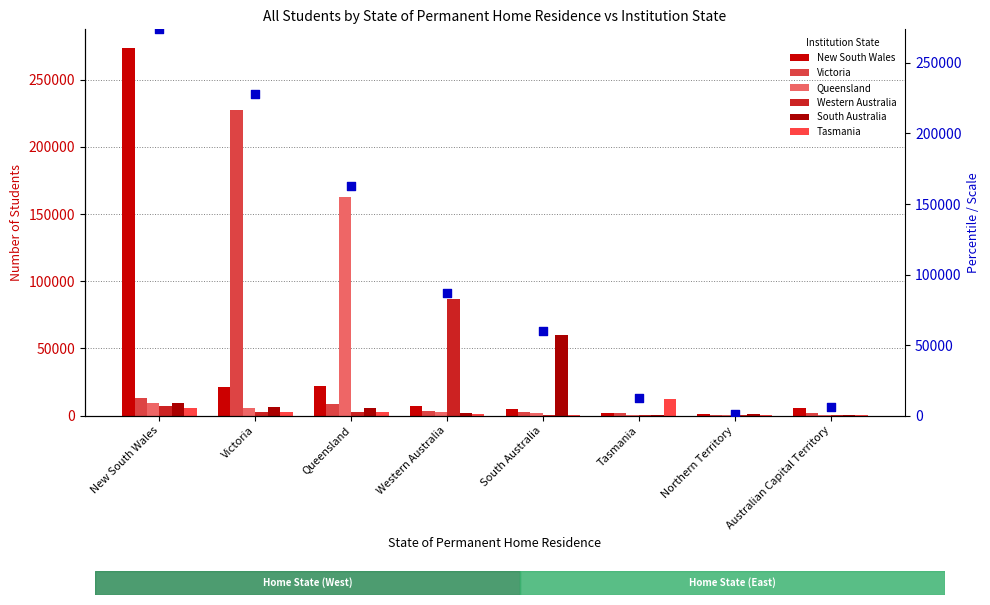

At which category is the sum across all series the highest?

New South Wales